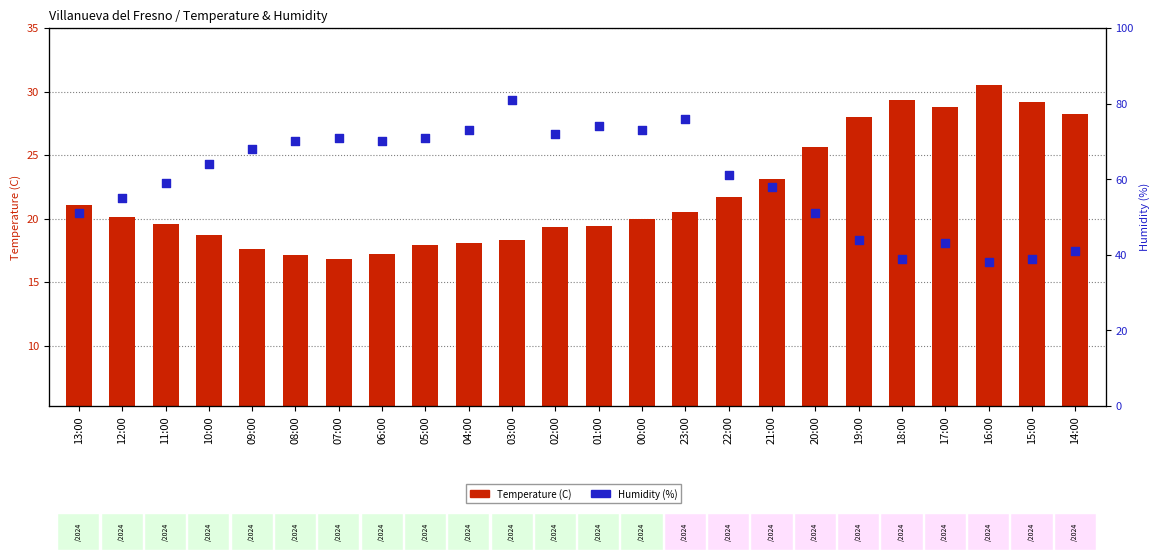

Which series reaches the minimum Y coordinate?

Temperature (C)